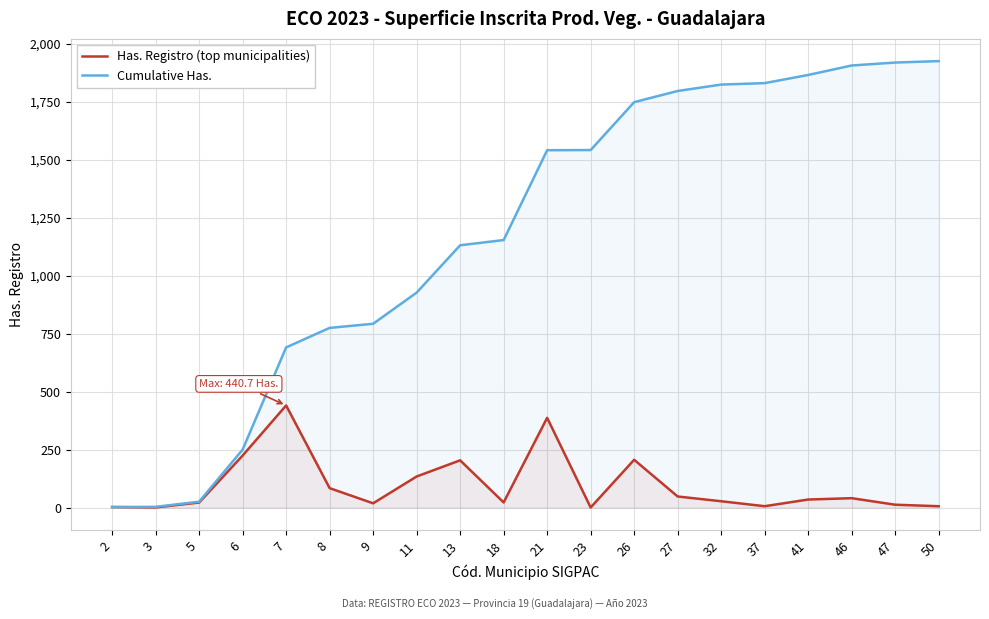

What is the value of the Cumulative Has. point at the 6th from the left?

775.2